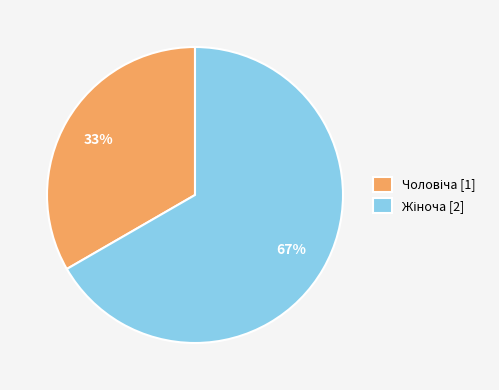

How many slices are in this pie chart?

2